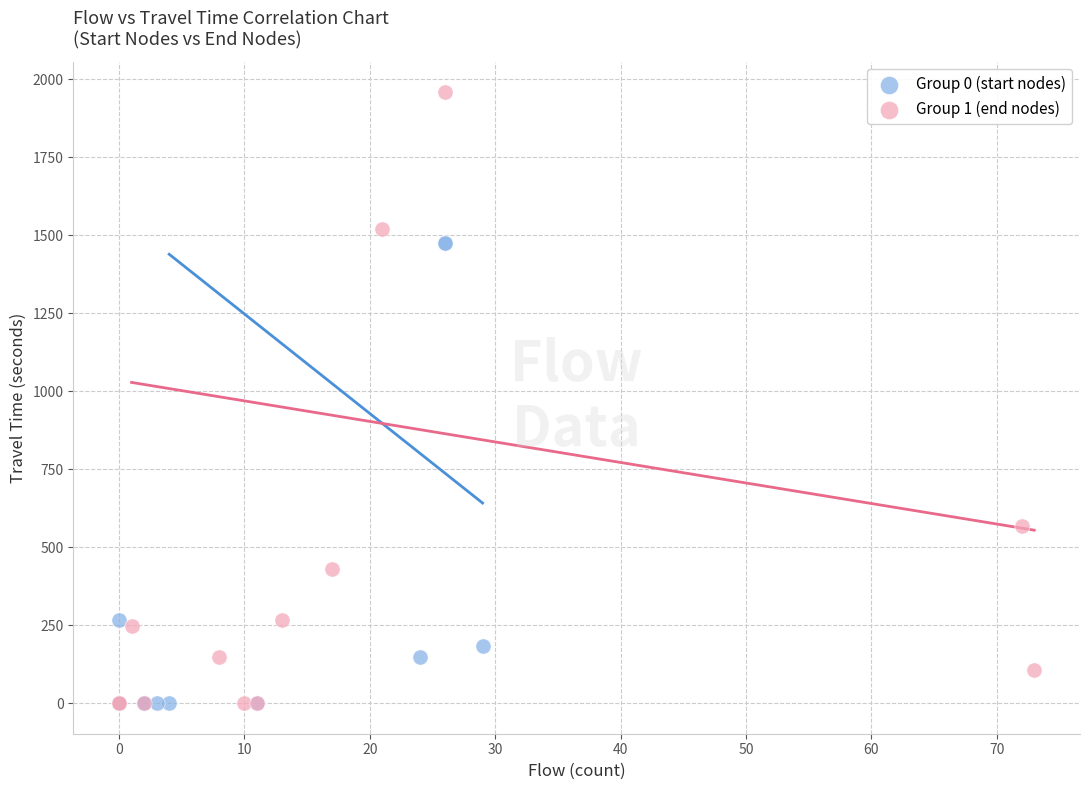

Which series contains the highest Y value?

Group 1 (end nodes)